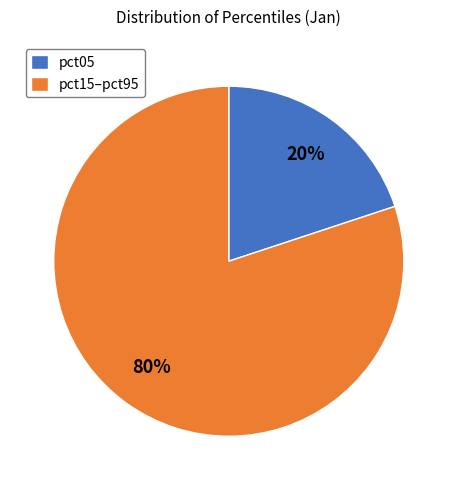

How many slices are in this pie chart?

2